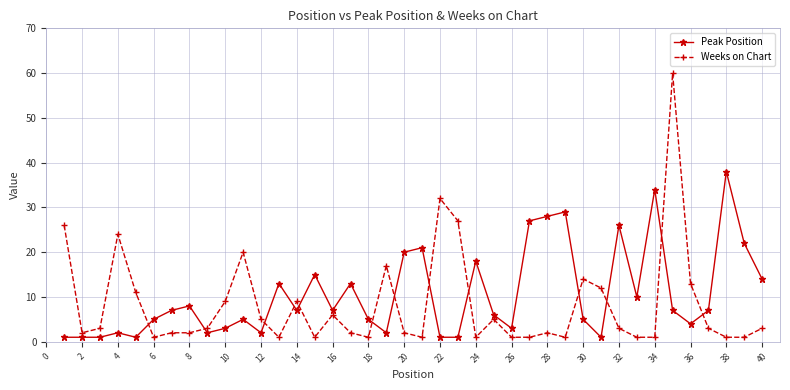

True or false: Peak Position and Weeks on Chart intersect in this chart.

True